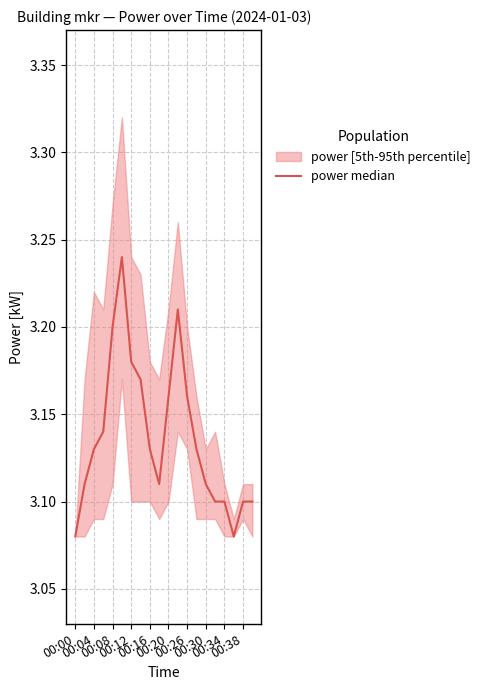

Count the number of categories in the chart.

20